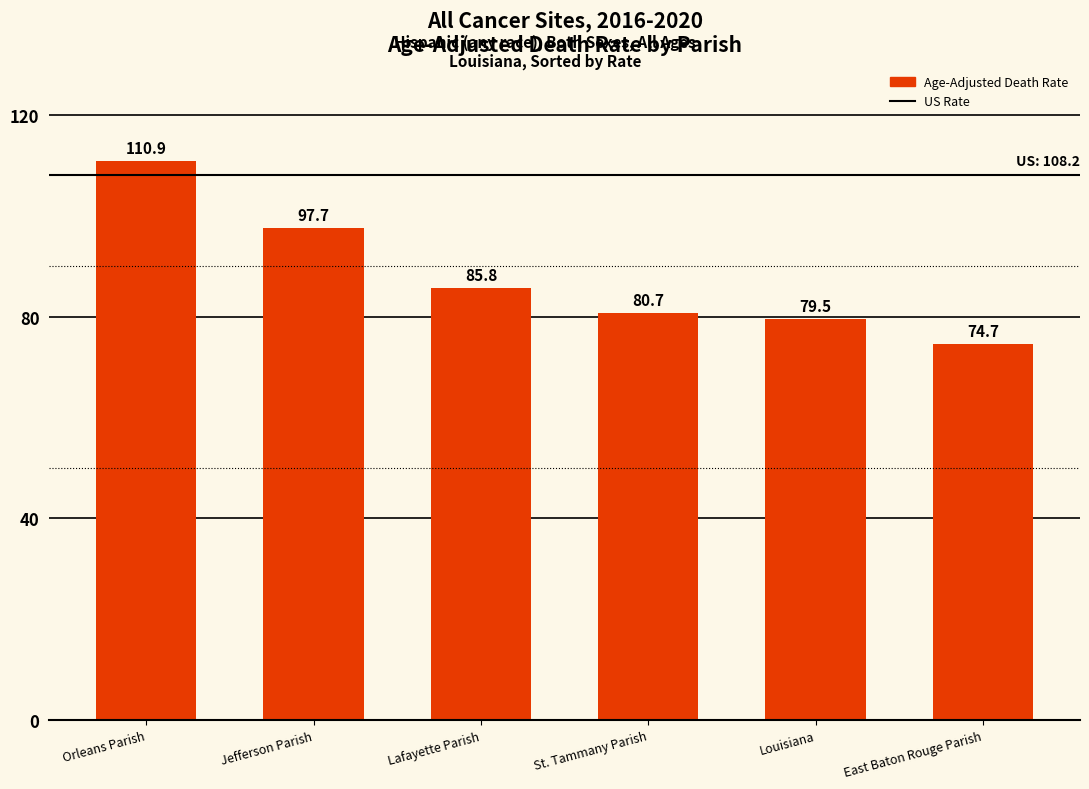

What is the label of the 5th bar from the left?

Louisiana